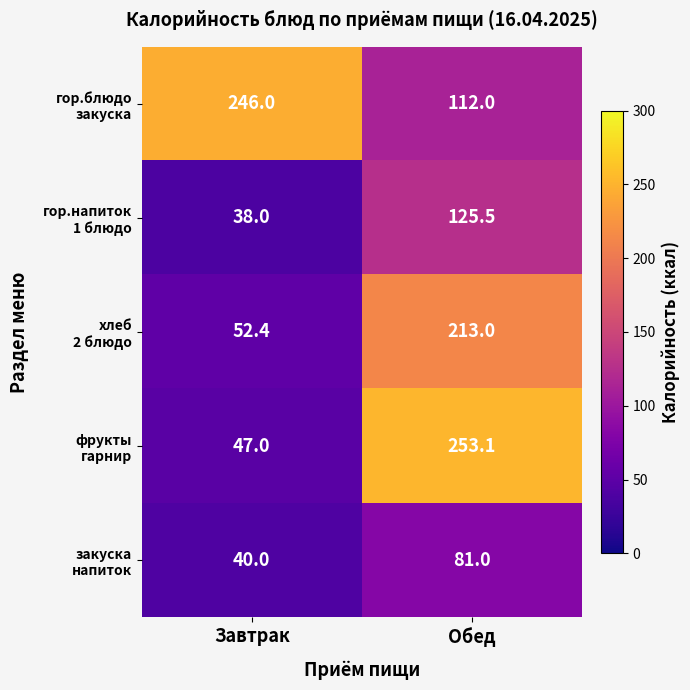

Which category has the lowest value across all series?

Завтрак